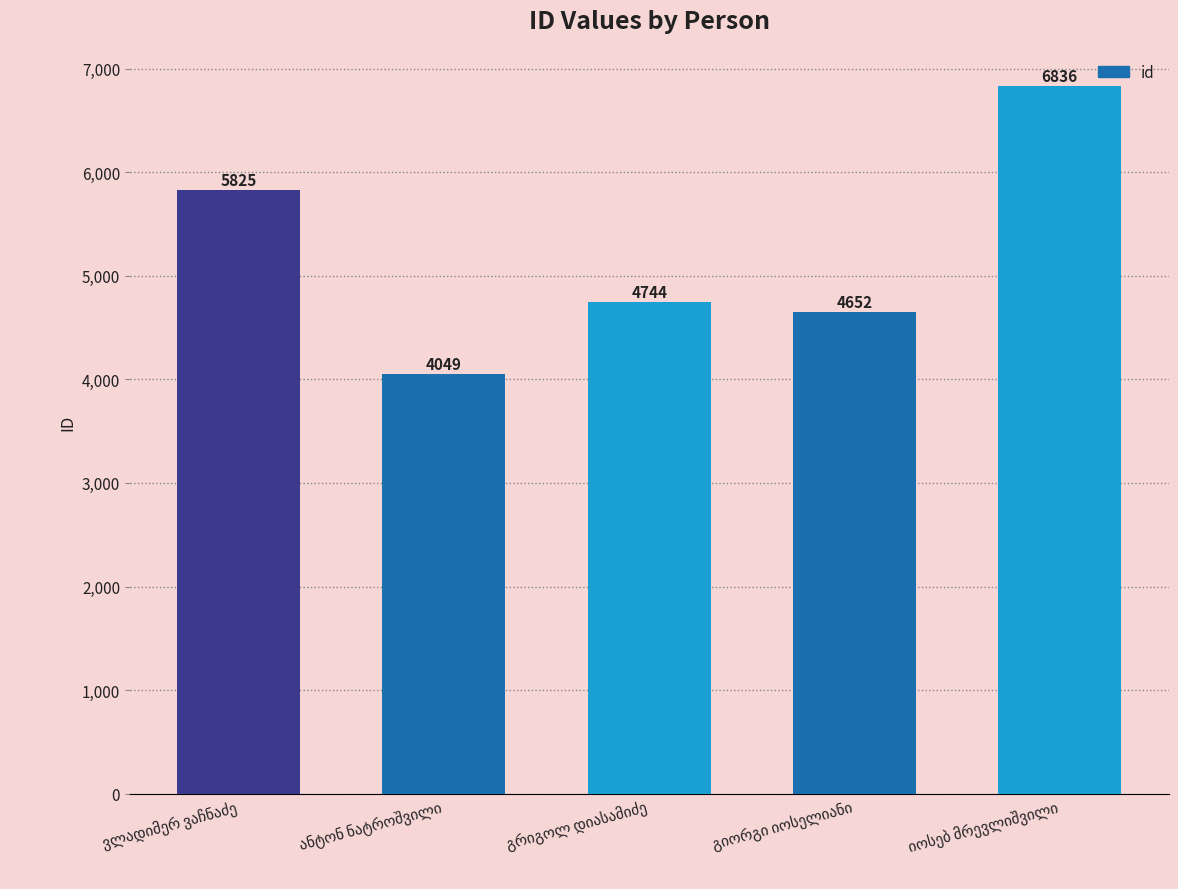

What is the value of the 5th bar from the left?

6836